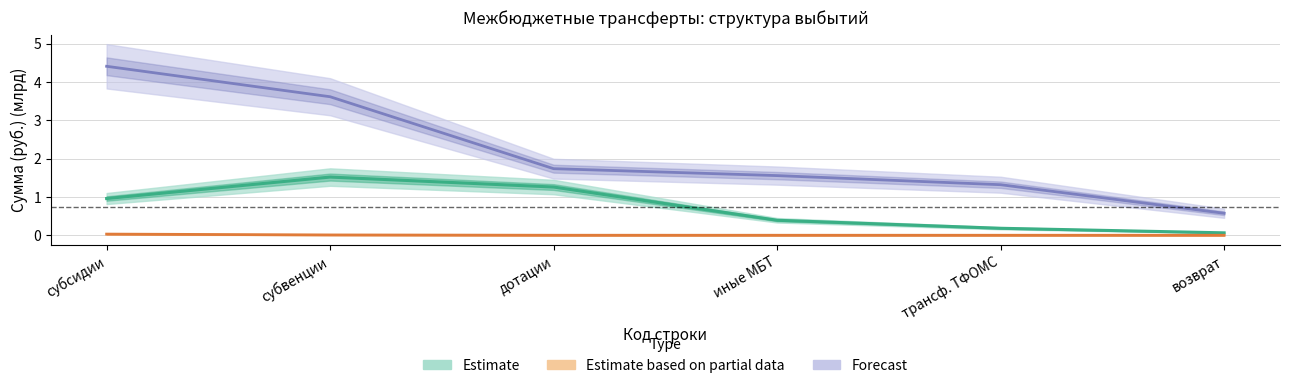

The value of Forecast at субвенции is 3.6. True or false?

True